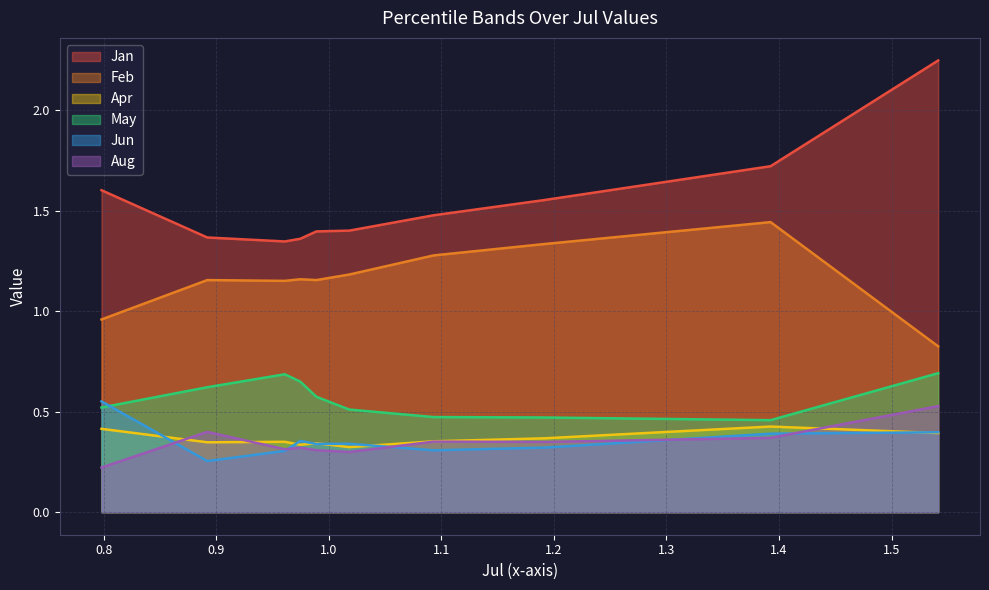

Which series has the largest total across all categories?

Jan